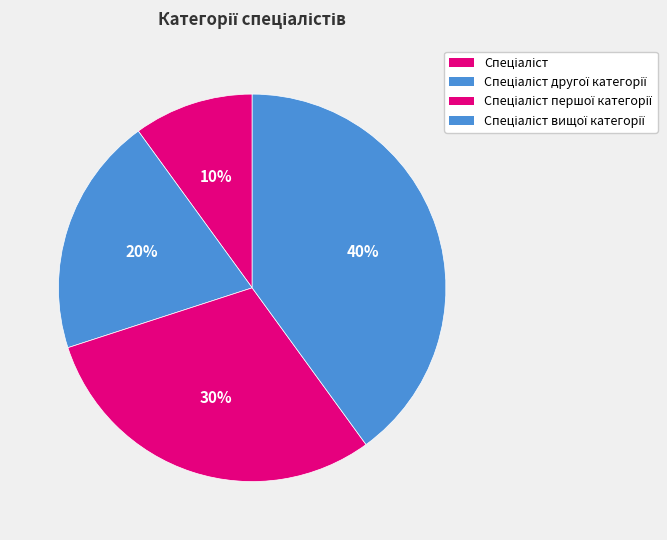

Rank the categories by value from lowest to highest.

Спеціаліст, Спеціаліст другої категорії, Спеціаліст першої категорії, Спеціаліст вищої категорії